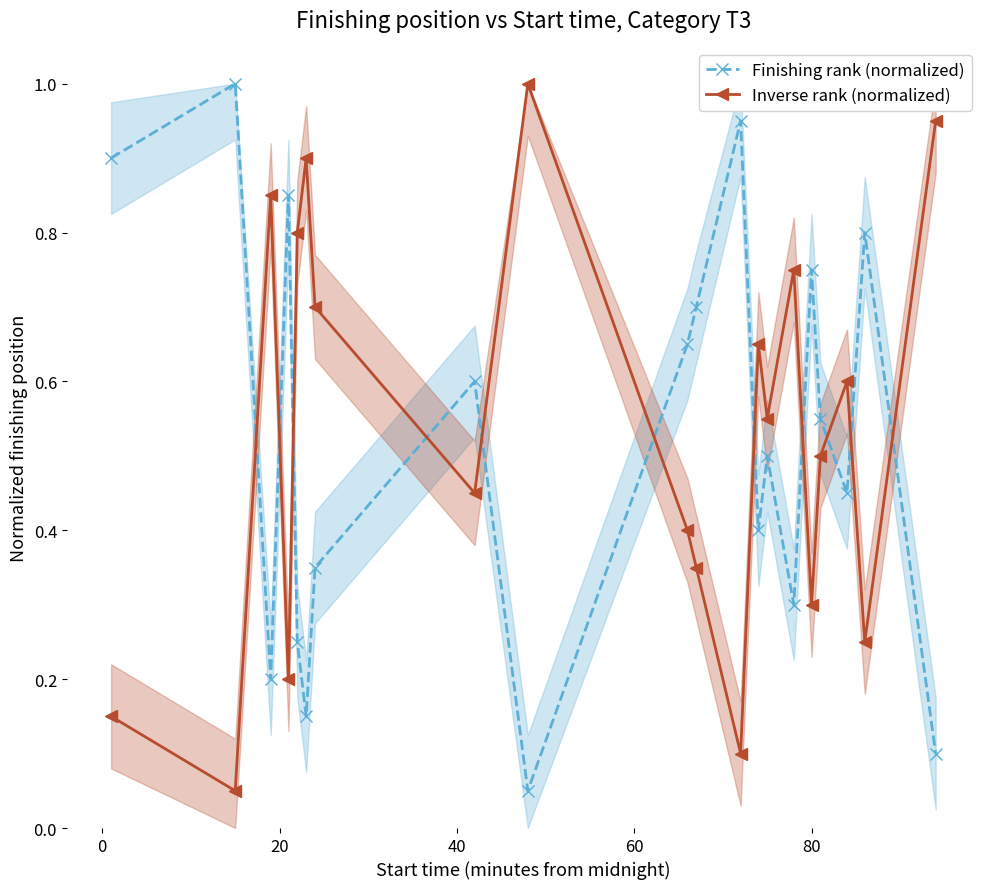

After their last crossing, which series has the higher values: Inverse rank (normalized) or Finishing rank (normalized)?

Inverse rank (normalized)